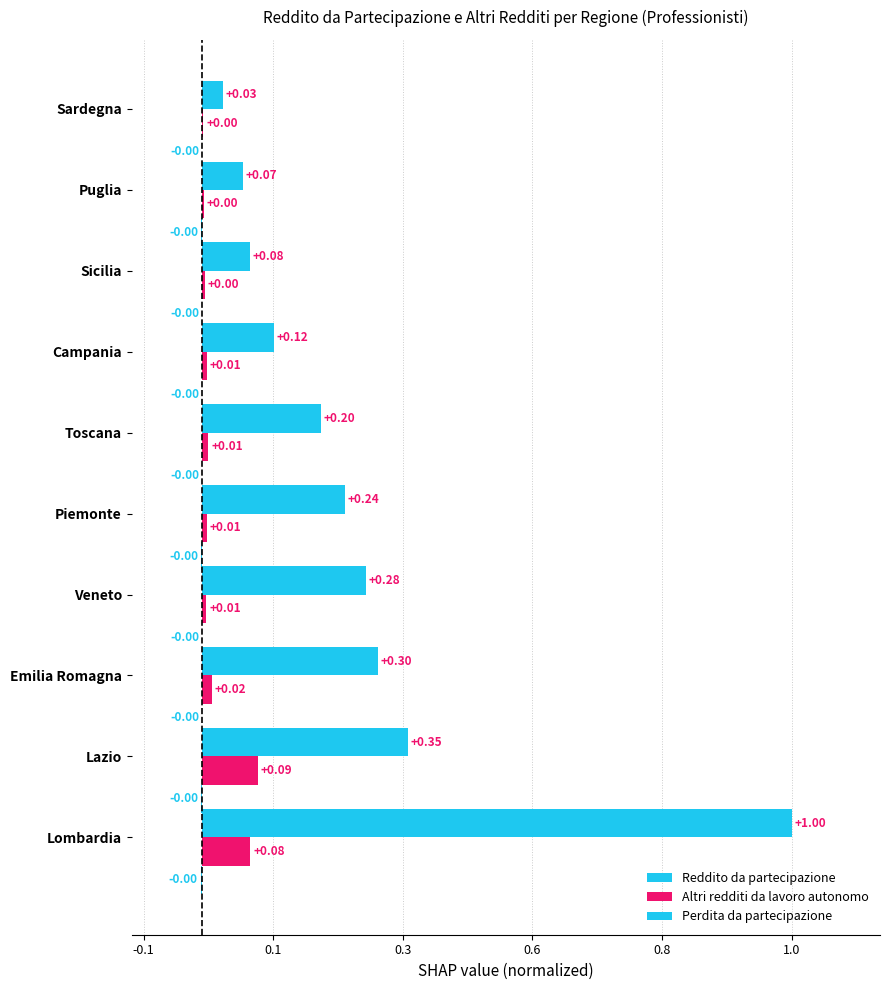

Reading left to right, what are all the values shown in this chart?

Reddito da partecipazione: 1.0	0.3	0.3	0.3	0.2	0.2	0.1	0.1	0.1	0.0
Altri redditi da lavoro autonomo: 0.1	0.1	0.0	0.0	0.0	0.0	0.0	0.0	0.0	0.0
Perdita da partecipazione: -0.0	-0.0	-0.0	-0.0	-0.0	-0.0	-0.0	-0.0	-0.0	-0.0